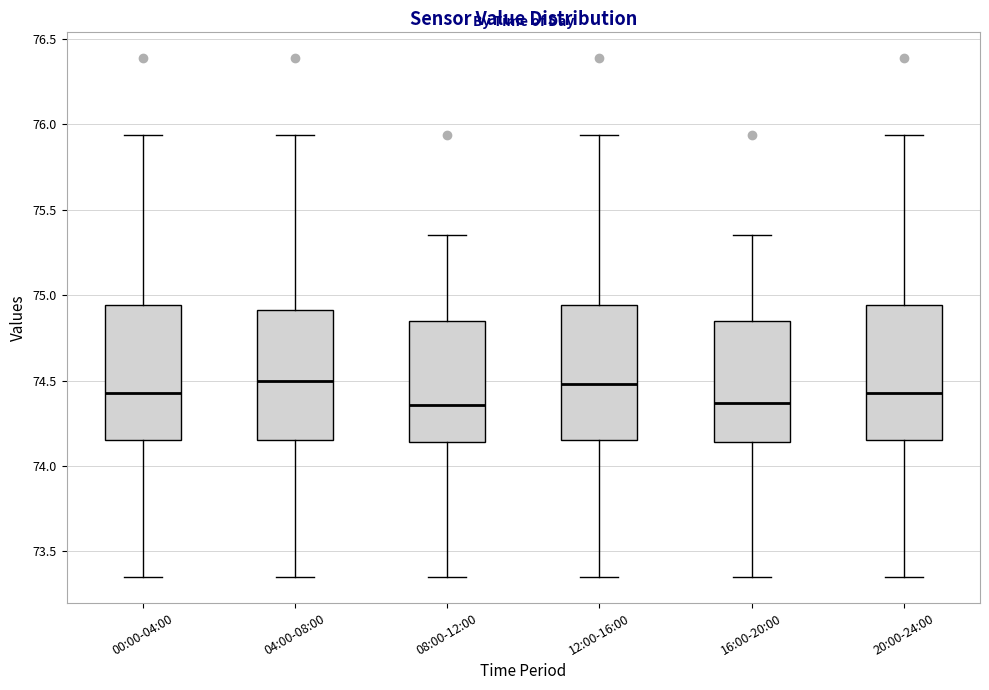

Reading left to right, read every box against the y-axis: the position of its median line, the range the box covers, and the ends of its whiskers. The values are not printed on the chart, so give them approximately, as read against the axis.

00:00-04:00: median 74.45, box 74.15 to 74.95, whiskers 73.35 to 75.95
04:00-08:00: median 74.50, box 74.15 to 74.90, whiskers 73.35 to 75.95
08:00-12:00: median 74.35, box 74.15 to 74.85, whiskers 73.35 to 75.35
12:00-16:00: median 74.50, box 74.15 to 74.95, whiskers 73.35 to 75.95
16:00-20:00: median 74.35, box 74.15 to 74.85, whiskers 73.35 to 75.35
20:00-24:00: median 74.45, box 74.15 to 74.95, whiskers 73.35 to 75.95